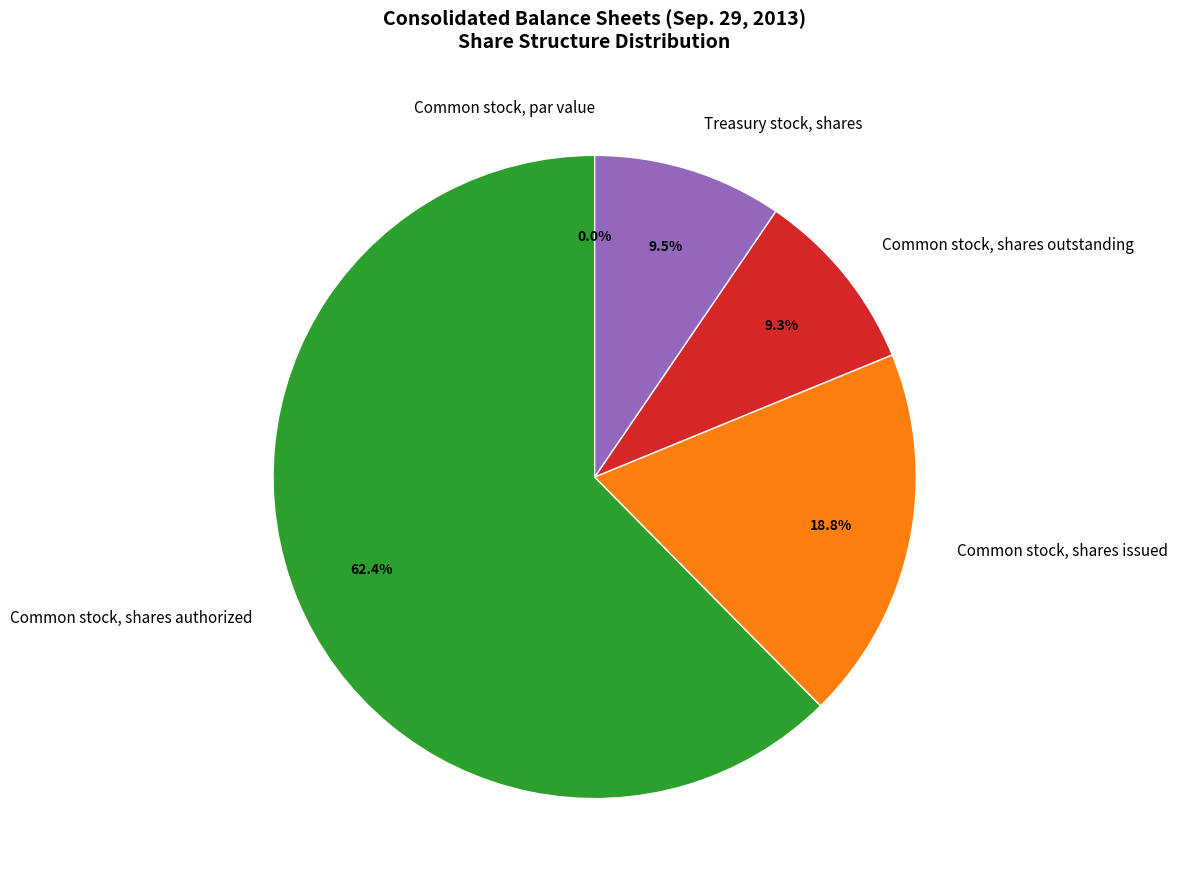

What percentage is NOT represented by Common stock, shares issued?

81.2%